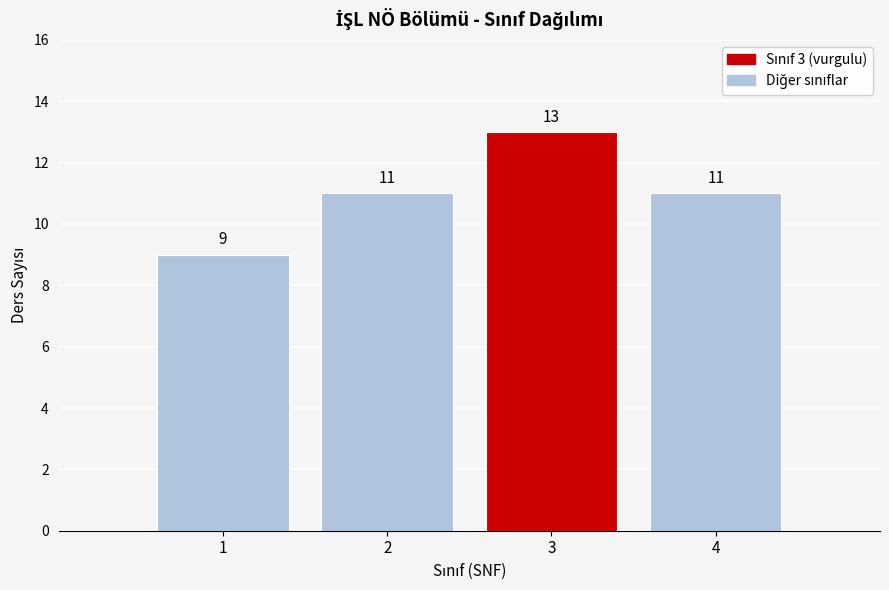

Reading left to right, transcribe this chart: for each bar, give the range it covers on the x-axis and its height.

0.5 to 1.5: 9
1.5 to 2.5: 11
2.5 to 3.5: 13
3.5 to 4.5: 11